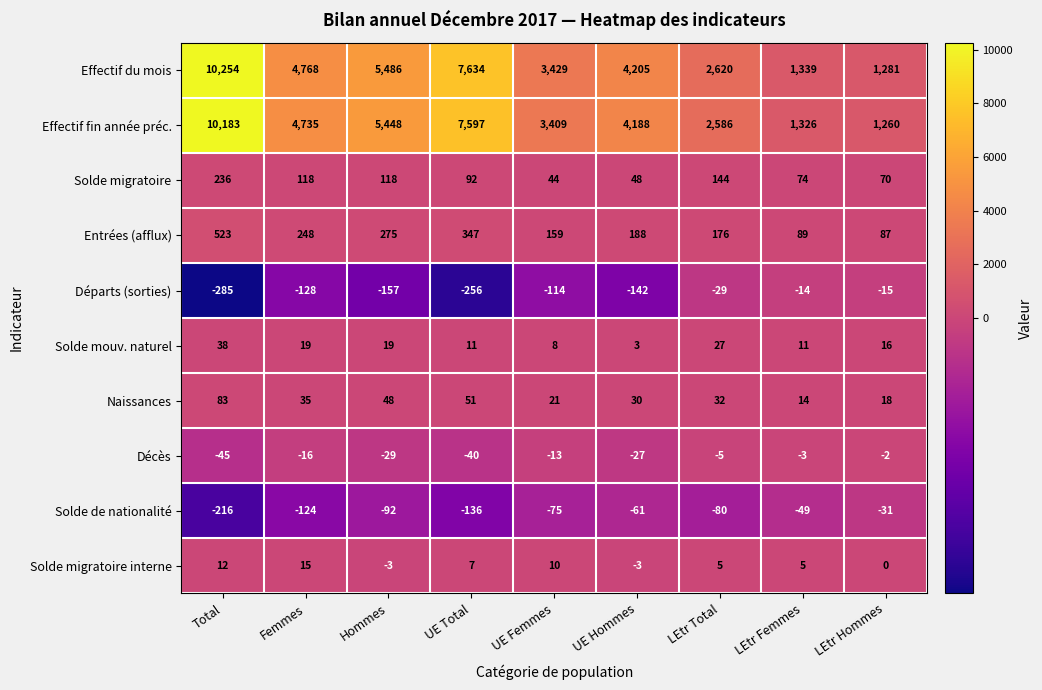

At how many categories does at least one series exceed 1492?

7